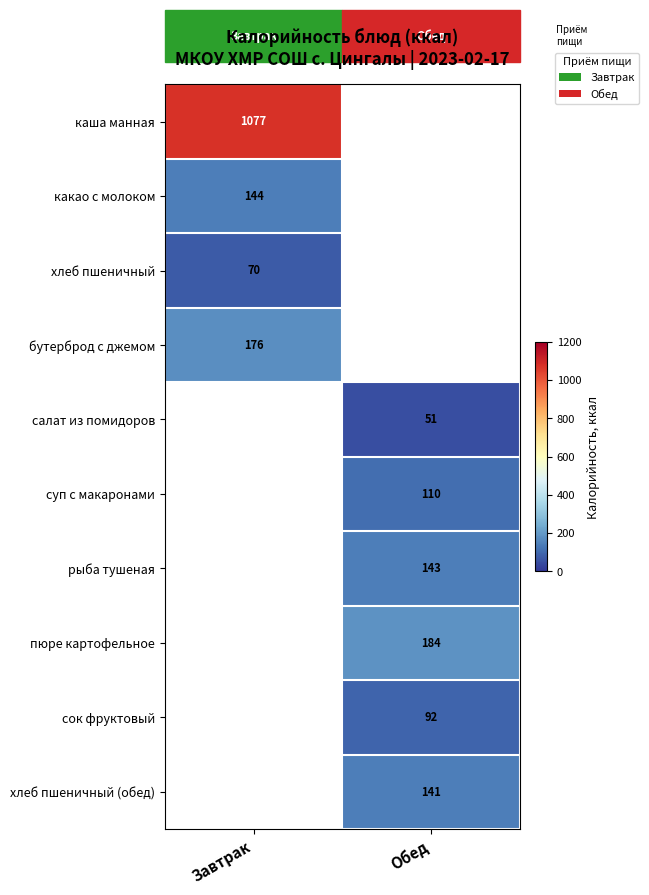

The value of хлеб пшеничный at Завтрак is 70. True or false?

True